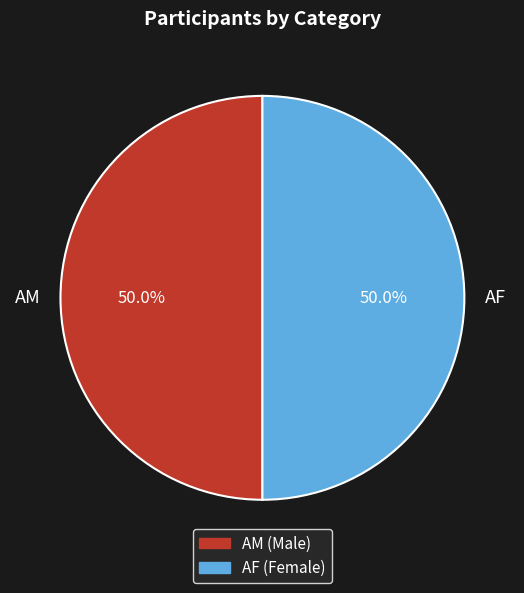

Approximately how many times larger is the value at AF compared to AM?

1.0